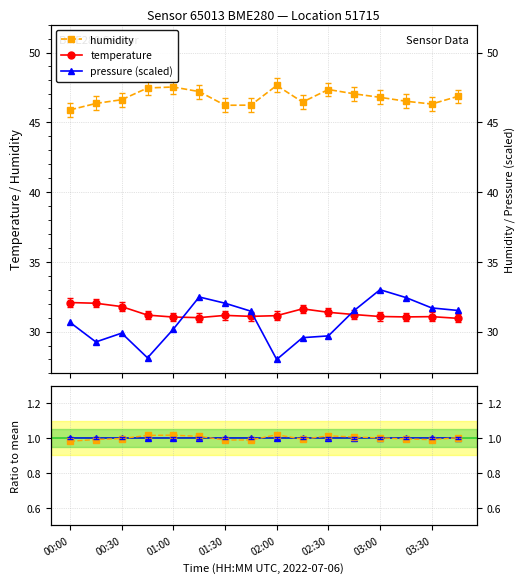

Where does the temperature series first go above 31?

00:00